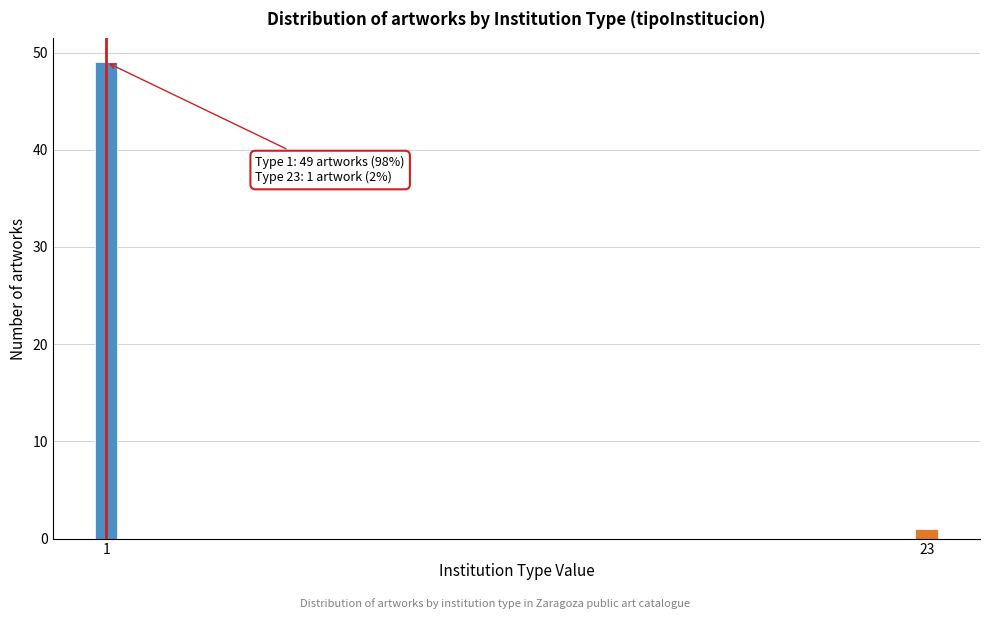

Reading left to right, transcribe all the data shown in this chart.

1=49	23=1